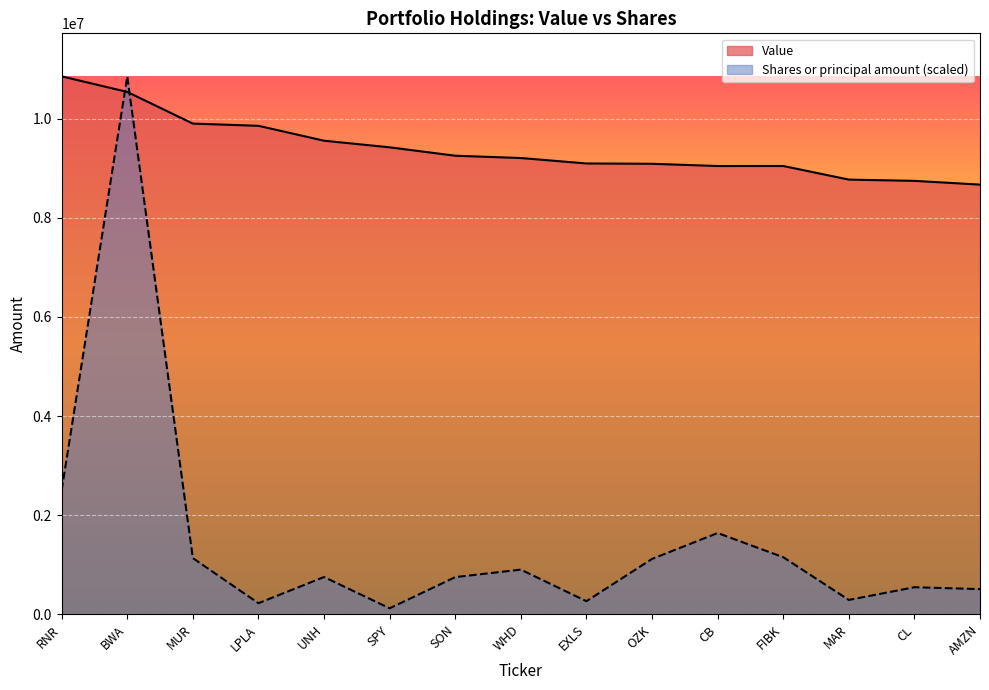

What is the label of the 11th point from the left?

CB